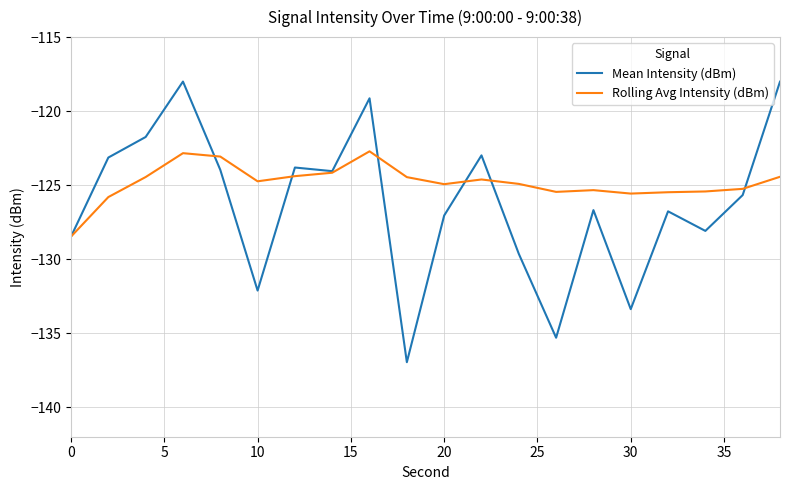

What is the smallest value displayed?

-137.0